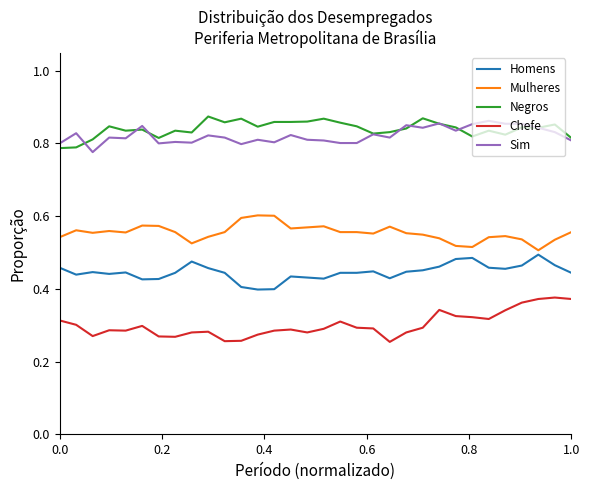

True or false: Negros and Homens cross at least once.

False